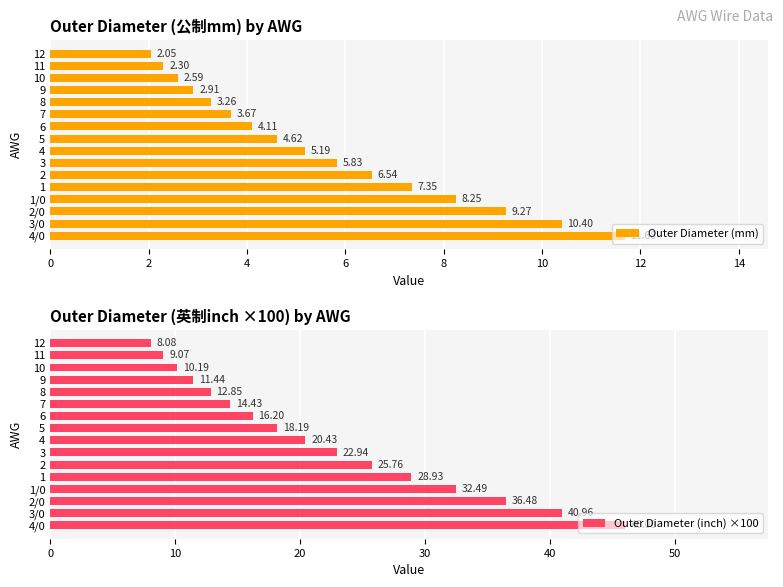

Does the chart contain any negative values?

No